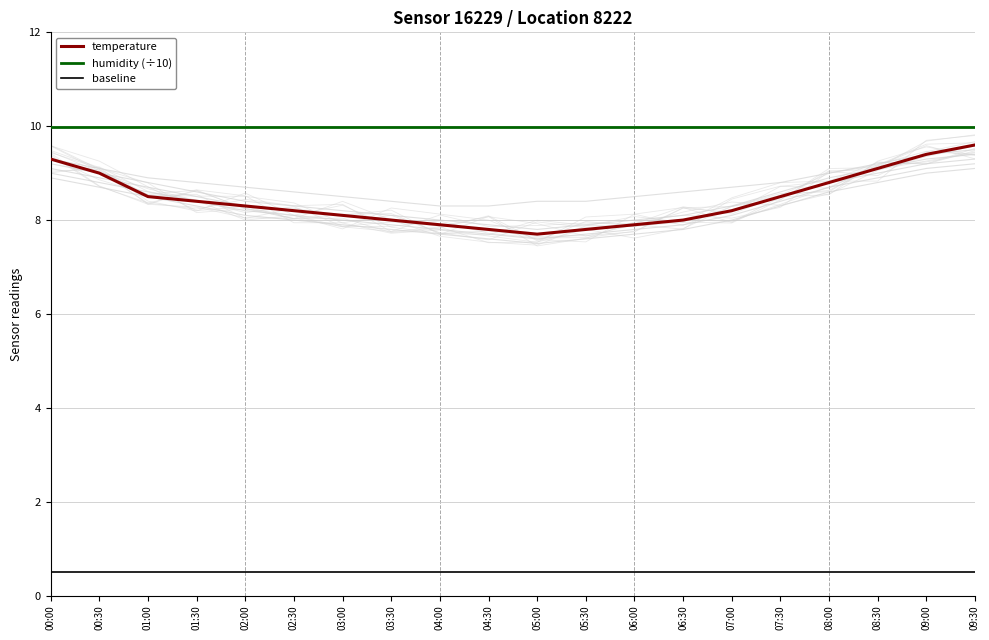

Which has a higher value, 02:30 or 05:00?

02:30